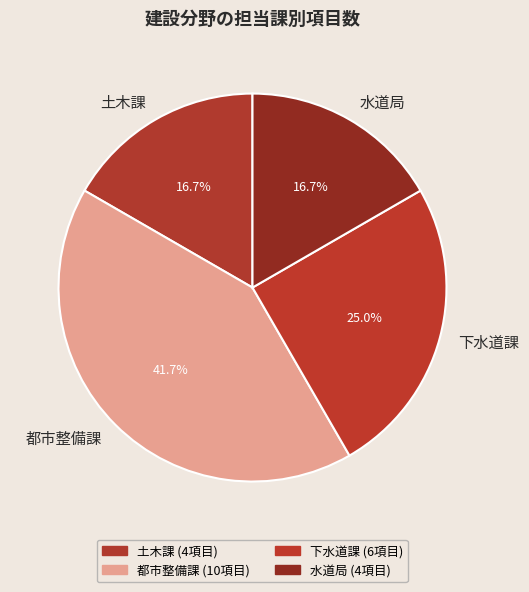

Is 土木課 the majority of the pie?

No